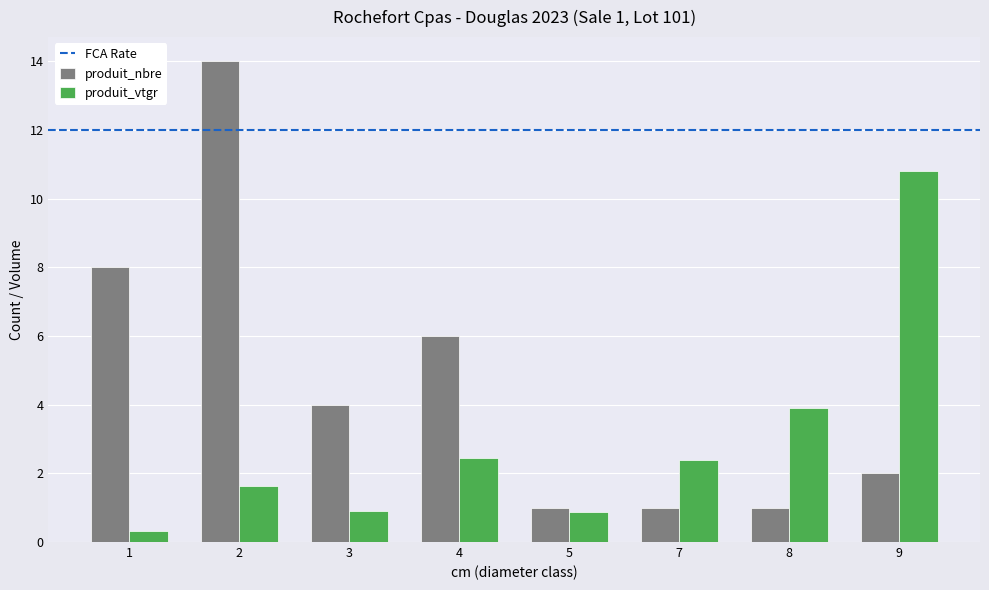

Which label corresponds to the largest value in the chart?

2